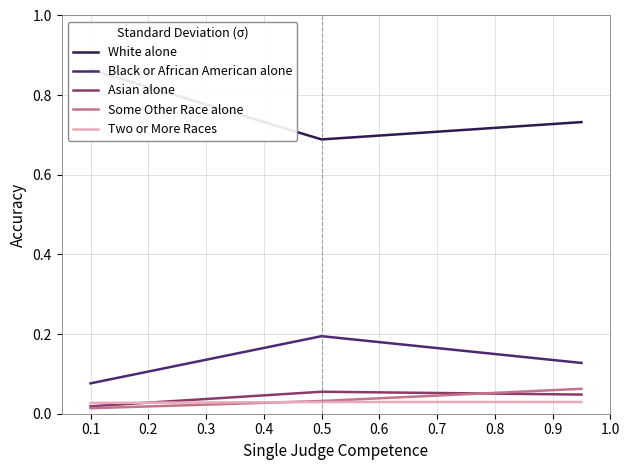

Is it true that Black or African American alone equals 0.0 at 0.5?

False